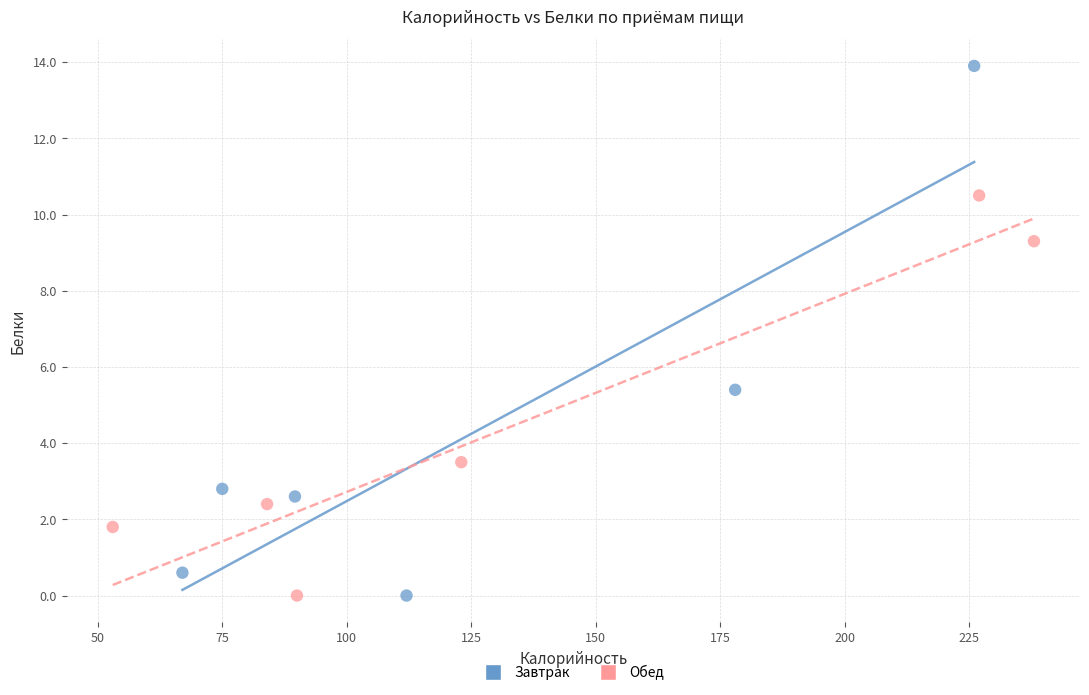

What are all the series names shown in the legend?

Завтрак, Обед